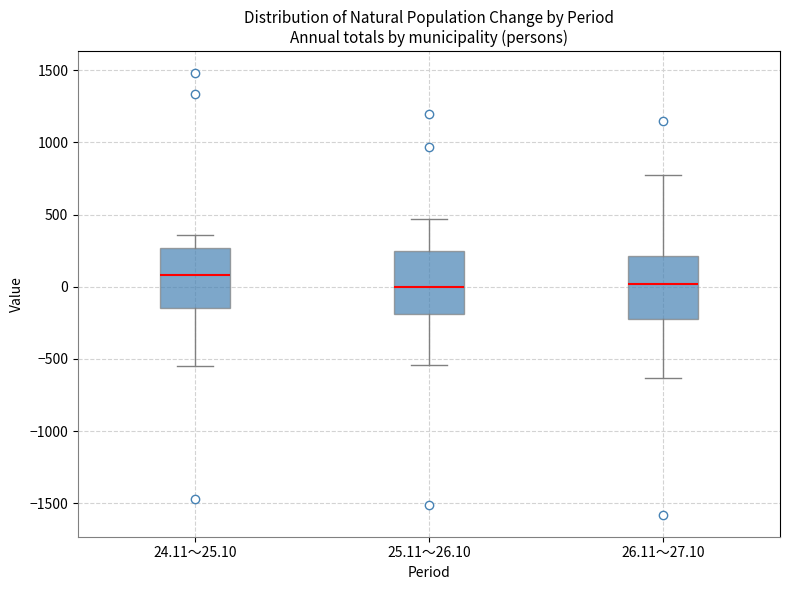

Where is the lower edge of the box for 26.11～27.10 on the y-axis? The values are not printed on the chart, so give them approximately, as read against the axis.

-200